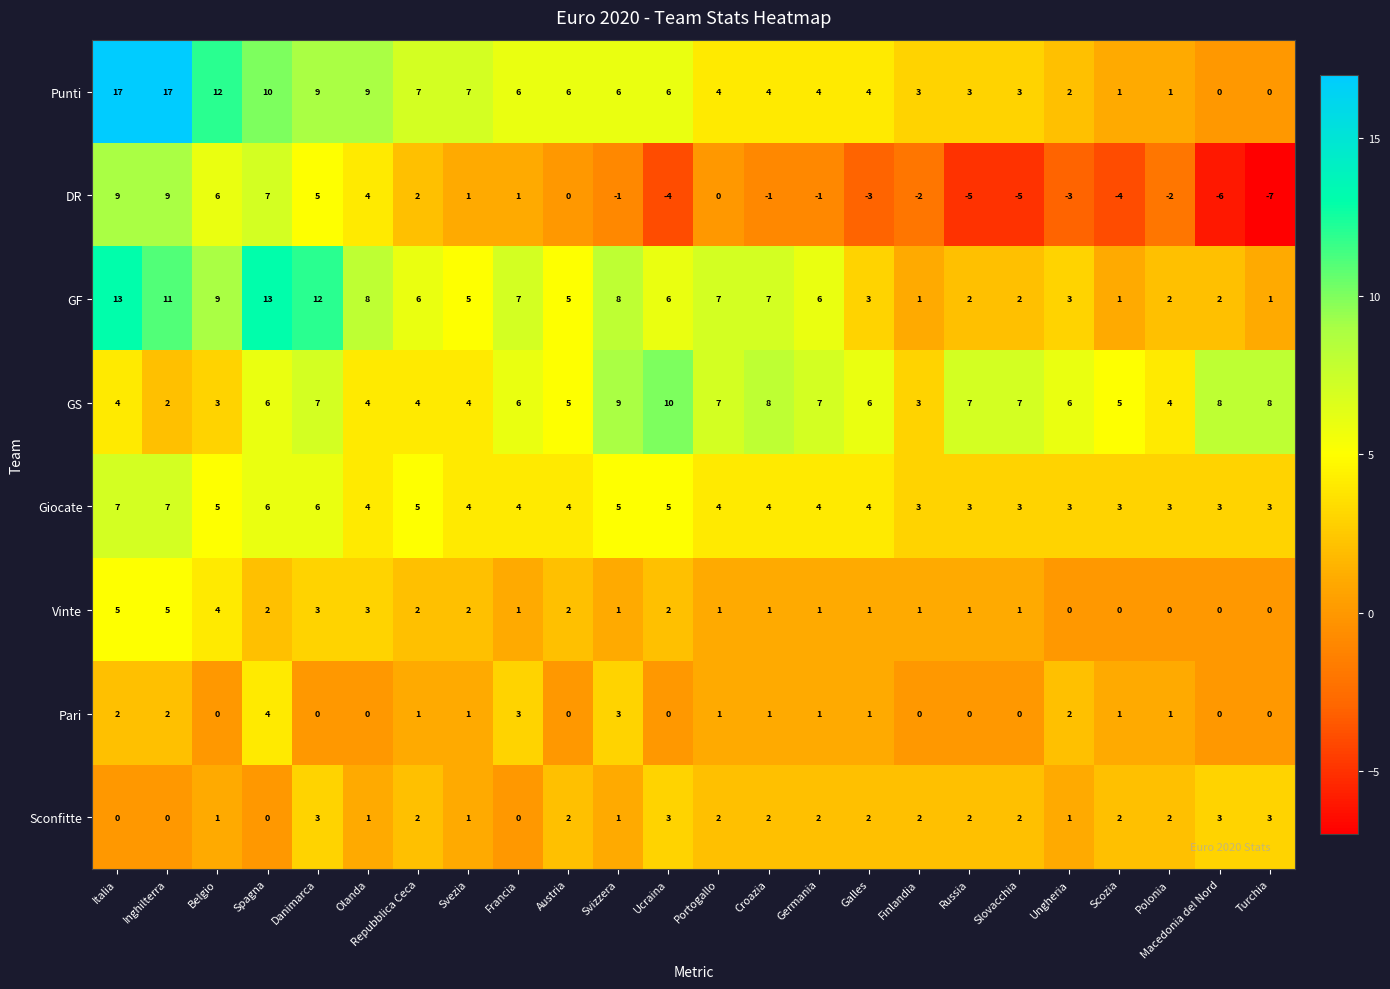

True or false: DR has a value of -1 at Croazia.

True